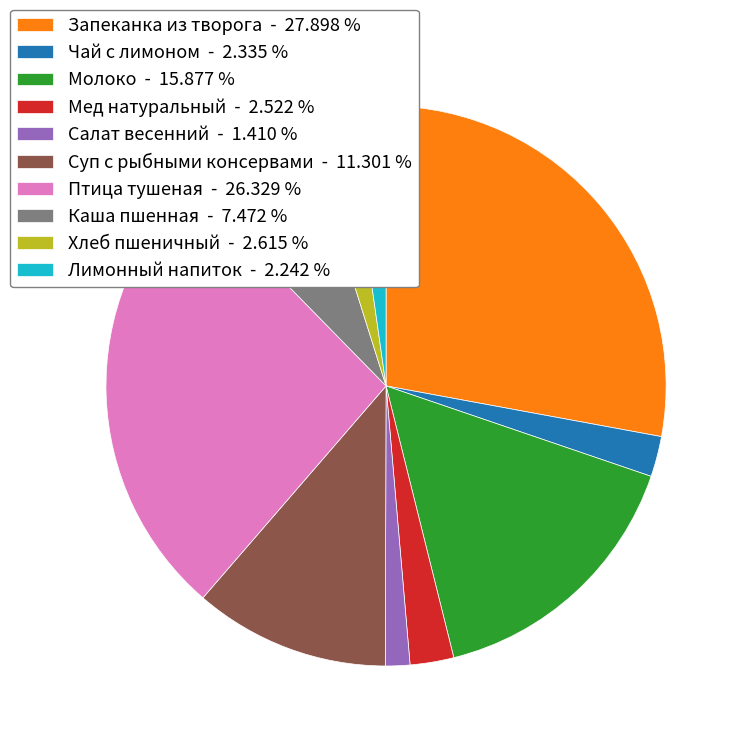

Does any single category account for the majority?

No